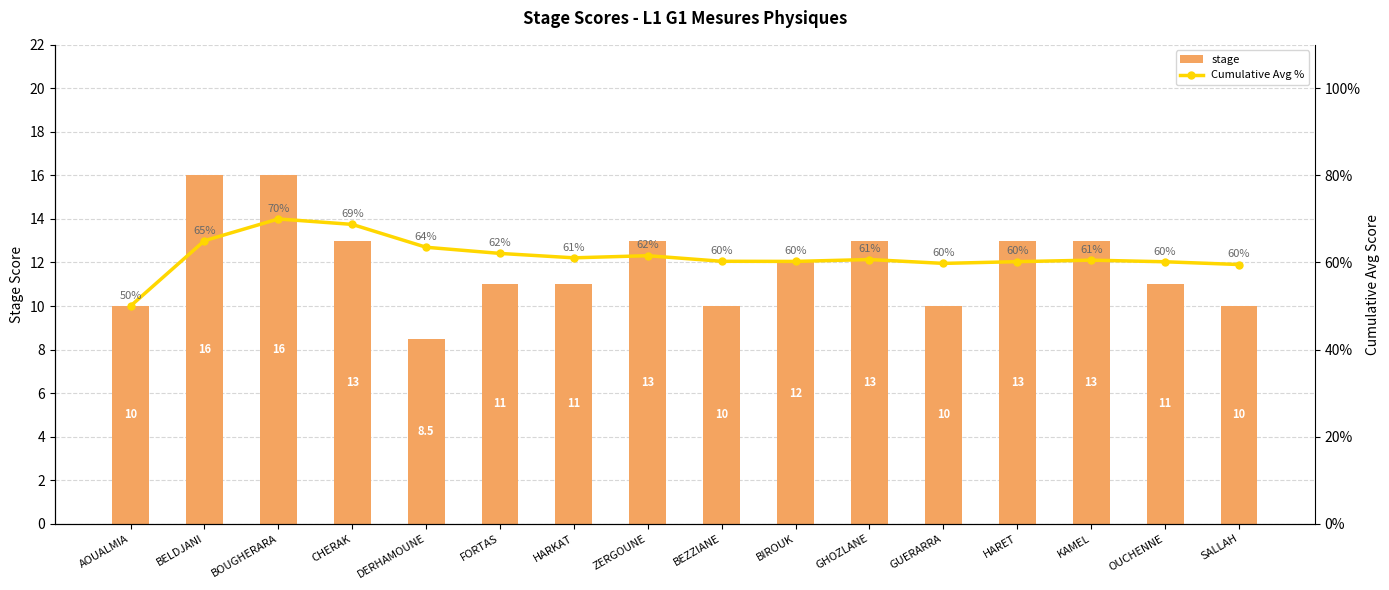

What is the total value across all series at AOUALMIA?

60.0